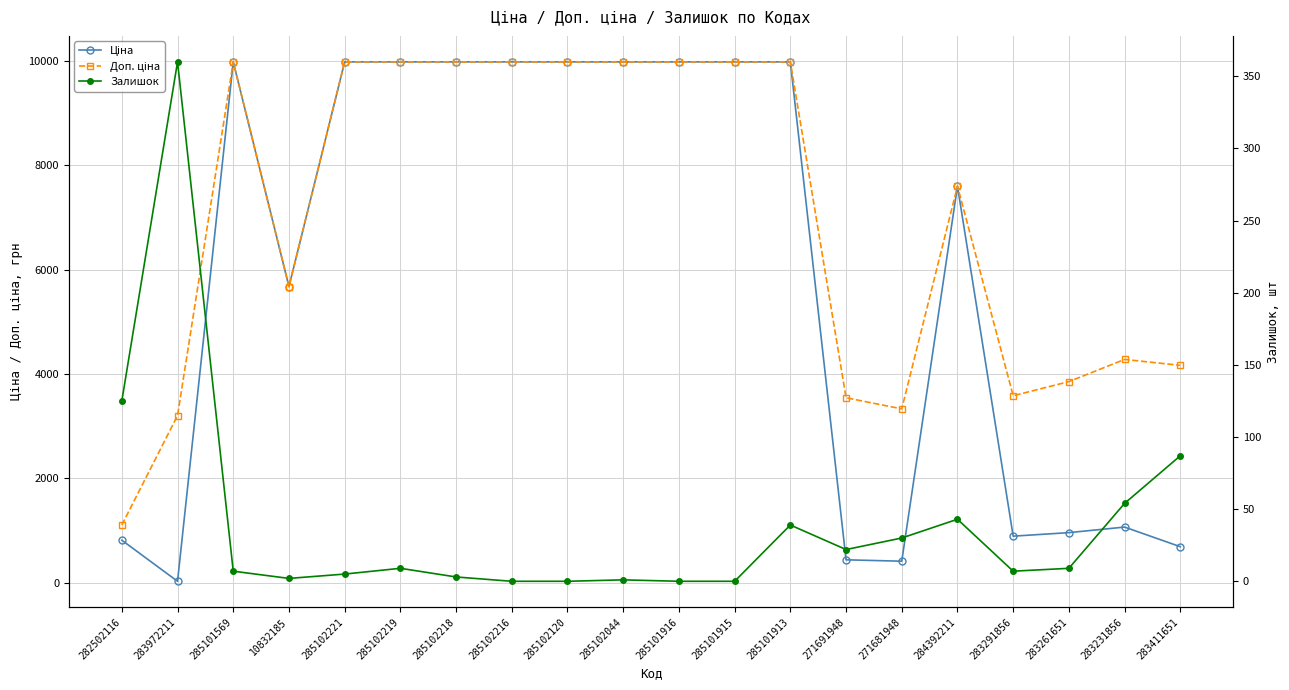

Which category has the highest value in the Залишок series?

283972211